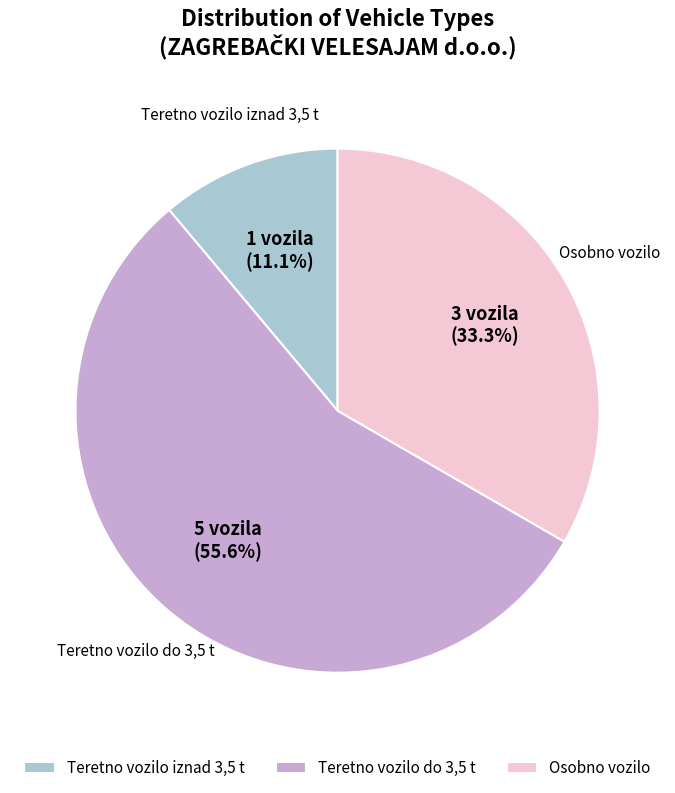

Do Teretno vozilo do 3,5 t and Osobno vozilo together represent more than half of the pie?

Yes